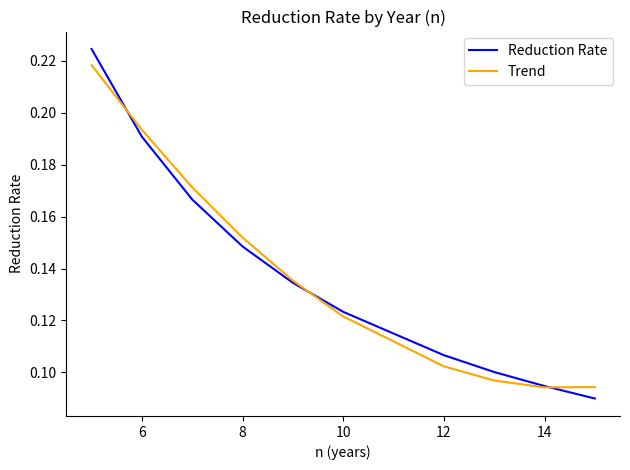

Which series has the widest spread of values?

Reduction Rate